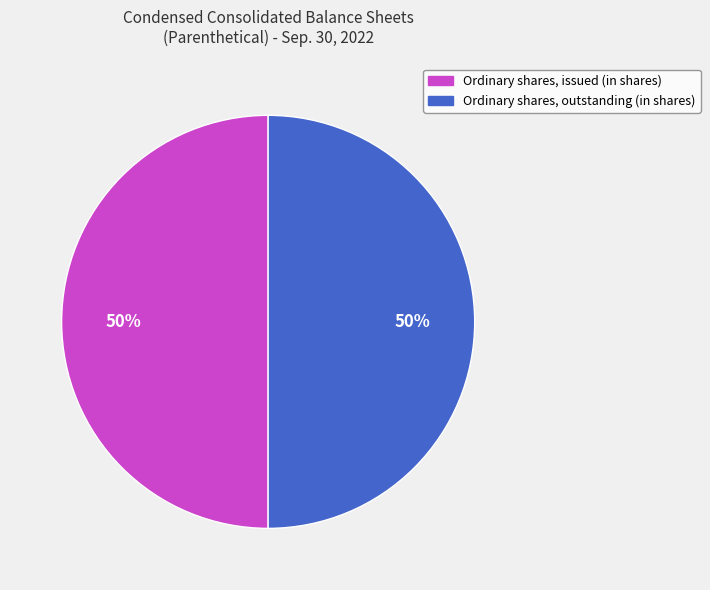

How many segments does this pie chart have?

2